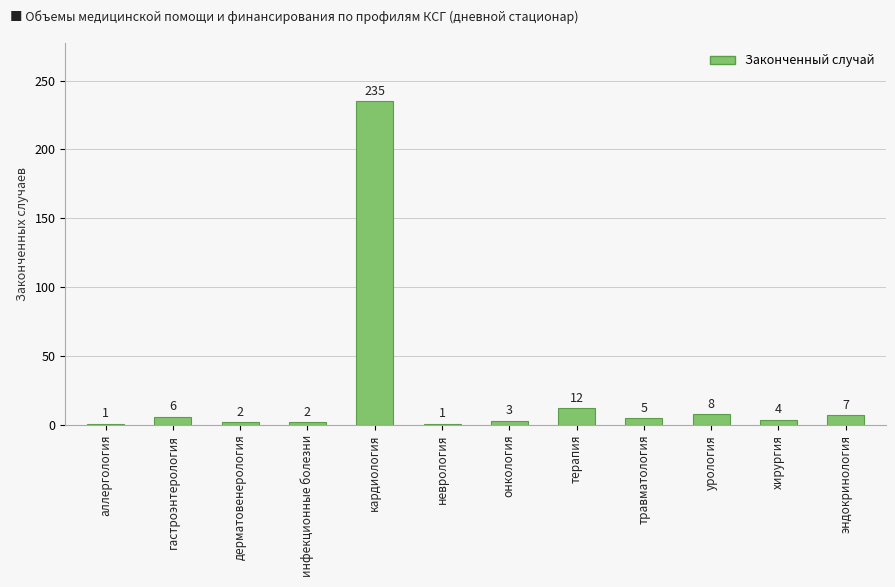

What is the greatest value displayed?

235